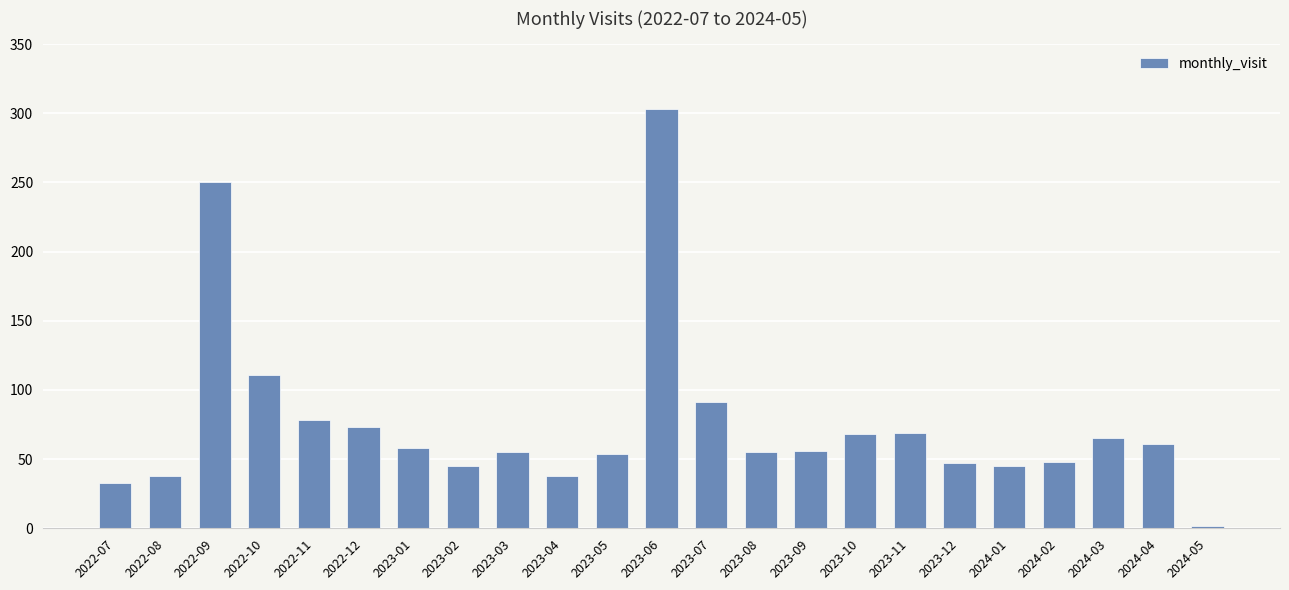

How many categories are shown in the chart?

23